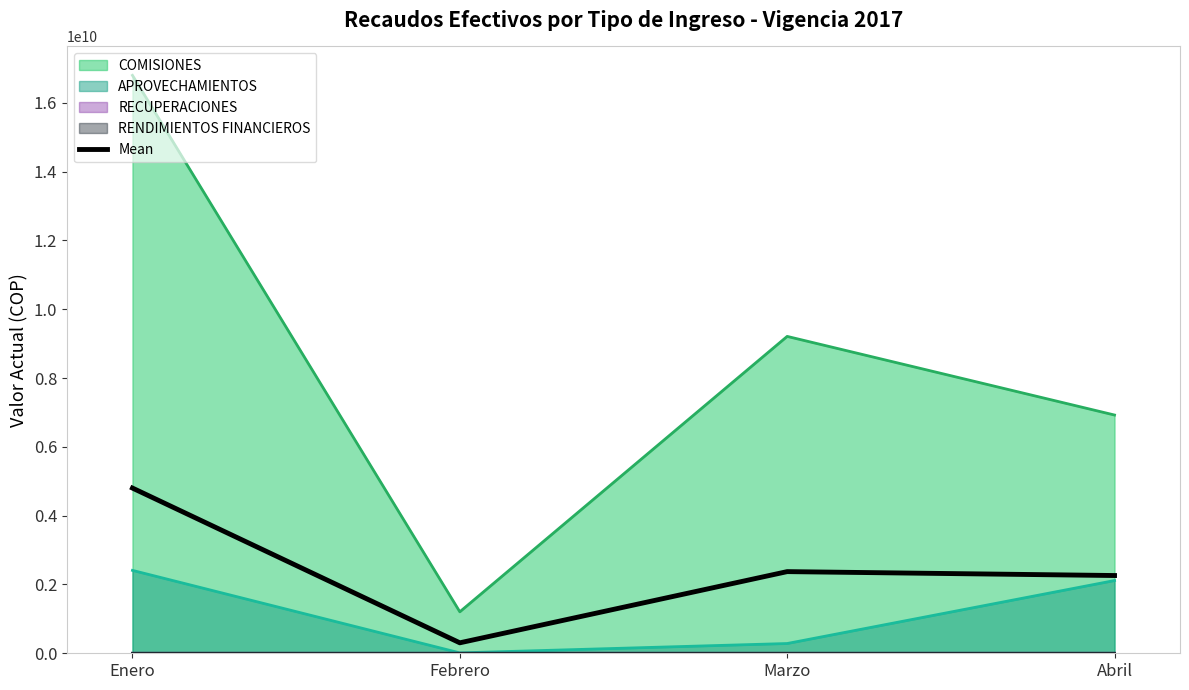

Reading right to left, what are all the values shown in this chart?

Abril=2259732729.3	Marzo=2373330258.9	Febrero=304217335.1	Enero=4801635082.5